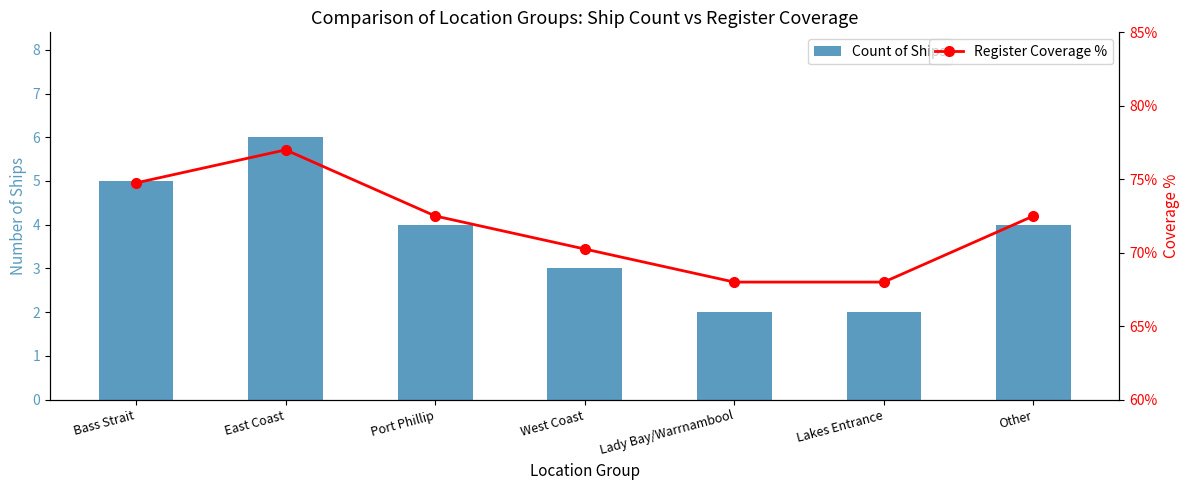

List the series in order of their peak value, highest first.

Register Coverage %, Count of Ships